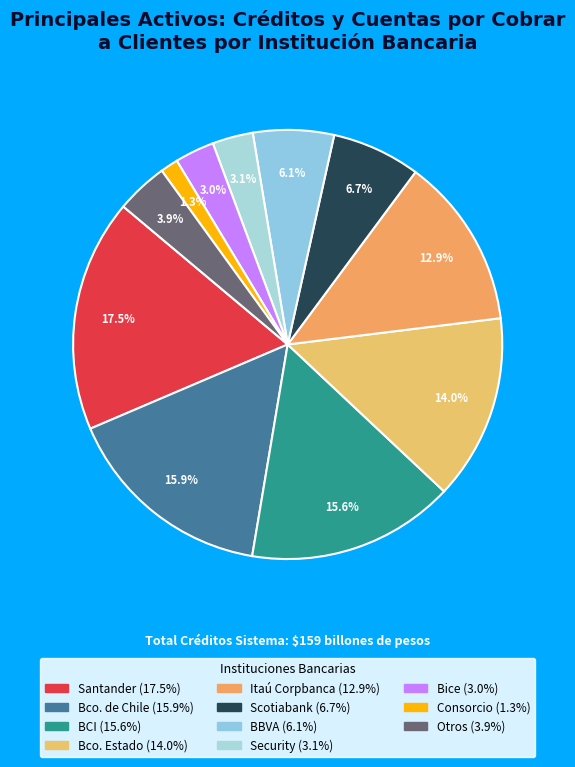

Count the number of slices in the pie.

11